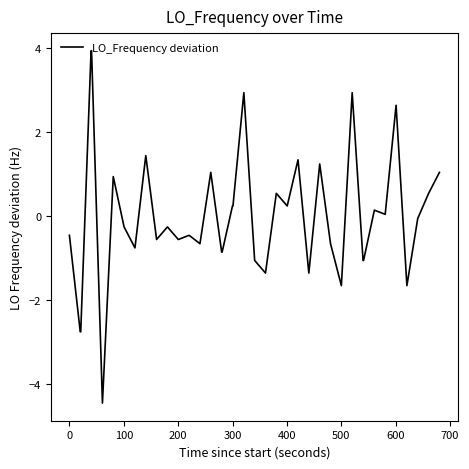

What is the difference between the maximum and minimum values?

8.4